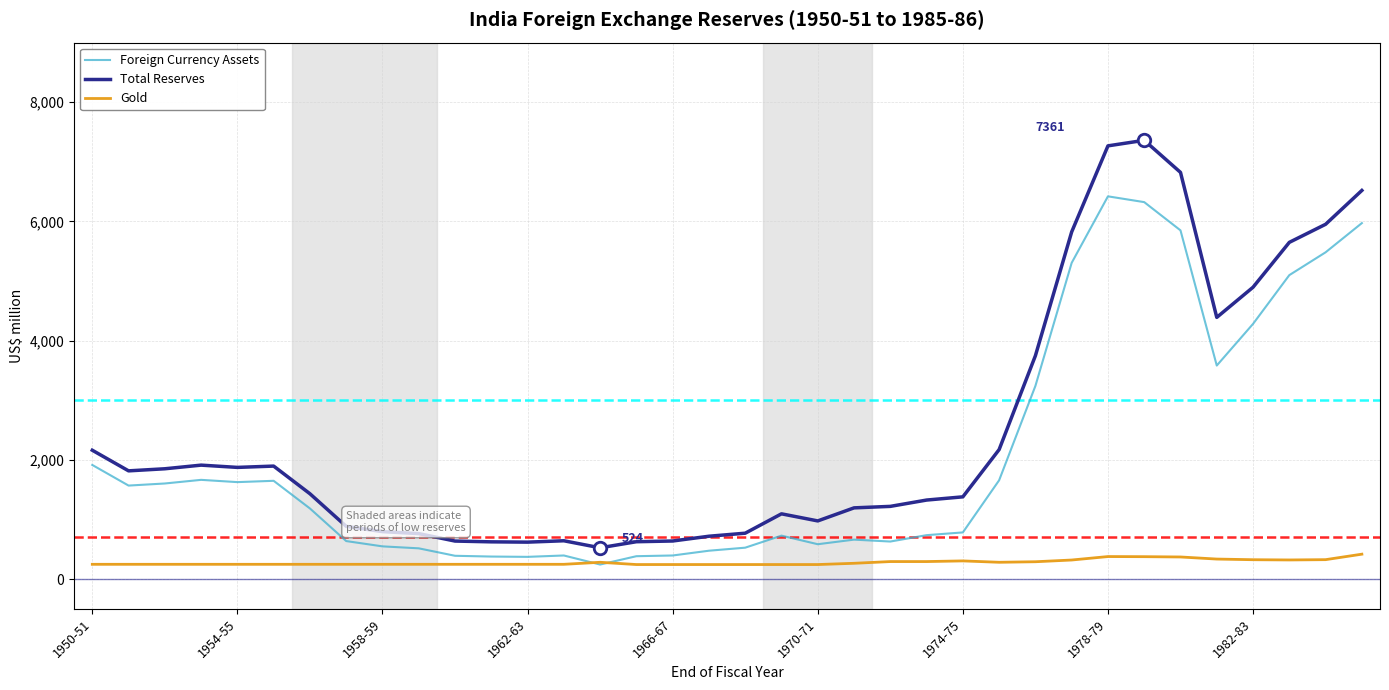

What are all the series names shown in the legend?

Foreign Currency Assets, Total Reserves, Gold